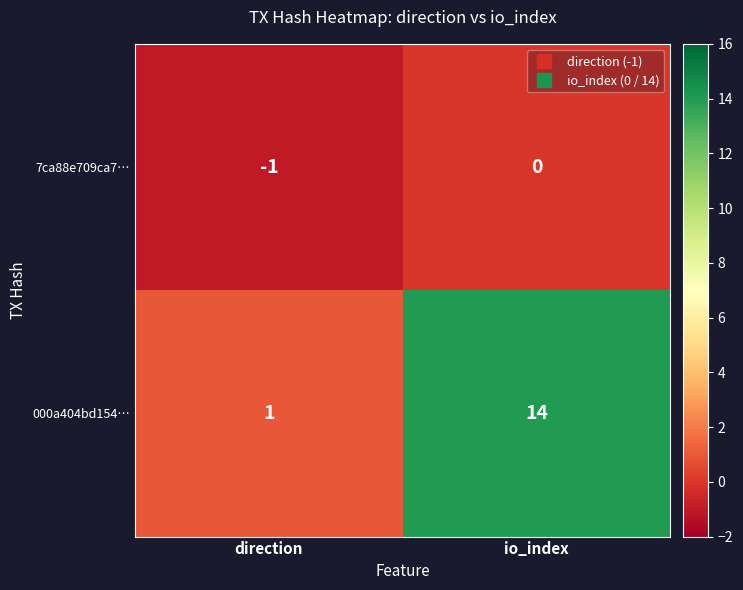

Is it true that 000a404bd154… equals 14 at io_index?

True